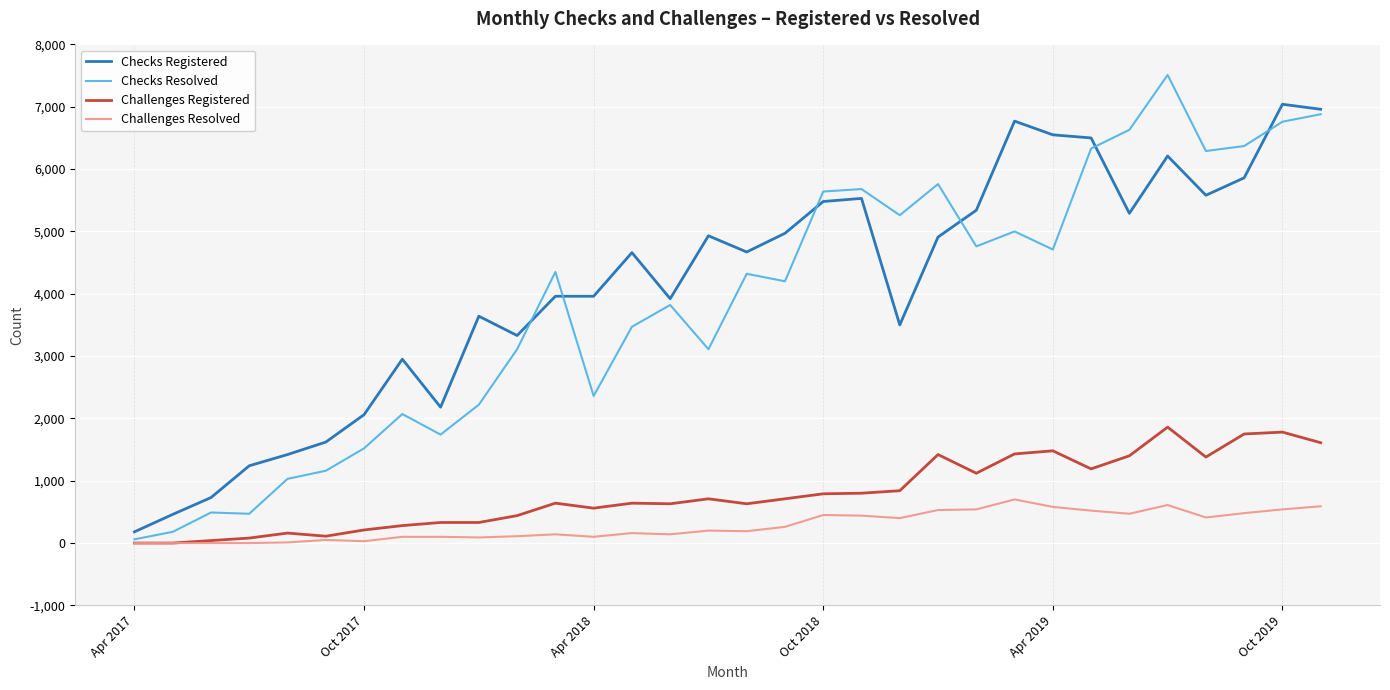

List the series in order of their peak value, lowest first.

Challenges Resolved, Challenges Registered, Checks Registered, Checks Resolved